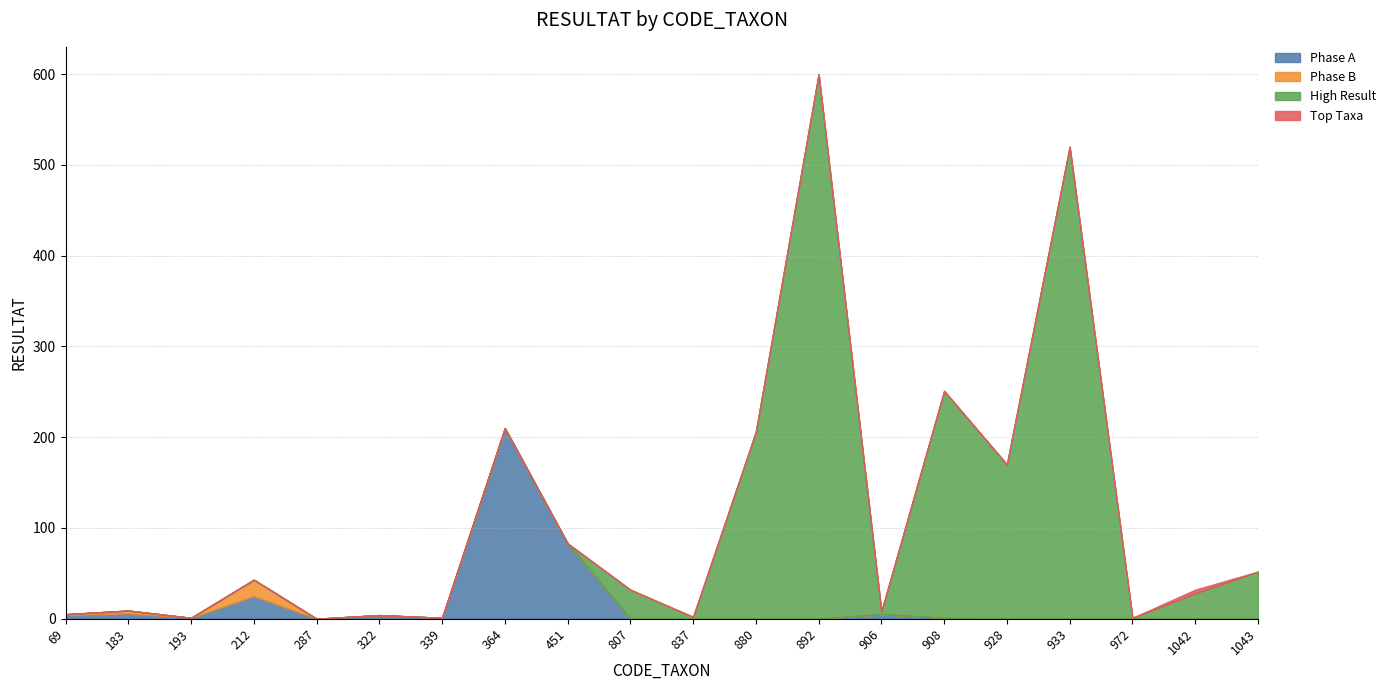

Rank the series at 908 from lowest to highest value.

Phase B, Top Taxa, Phase A, High Result